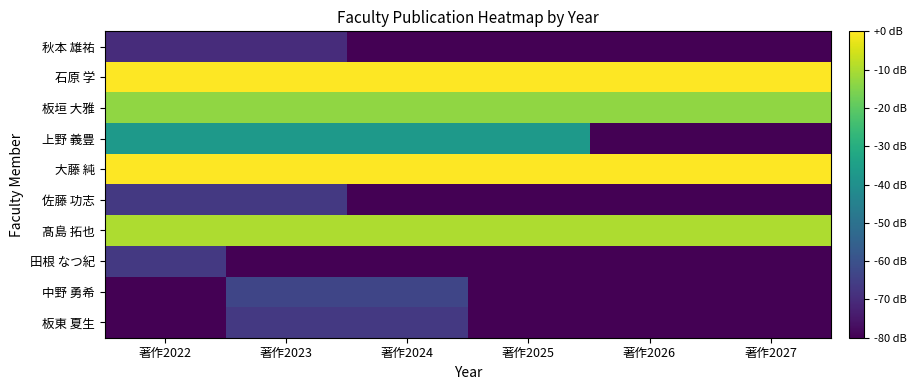

Count the number of categories in the chart.

6